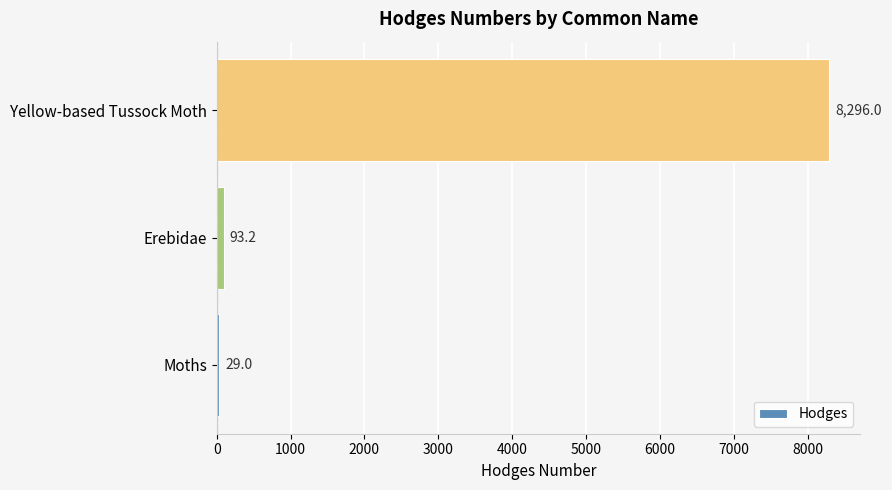

What is the change in value from Moths to Yellow-based Tussock Moth?

+8267.0